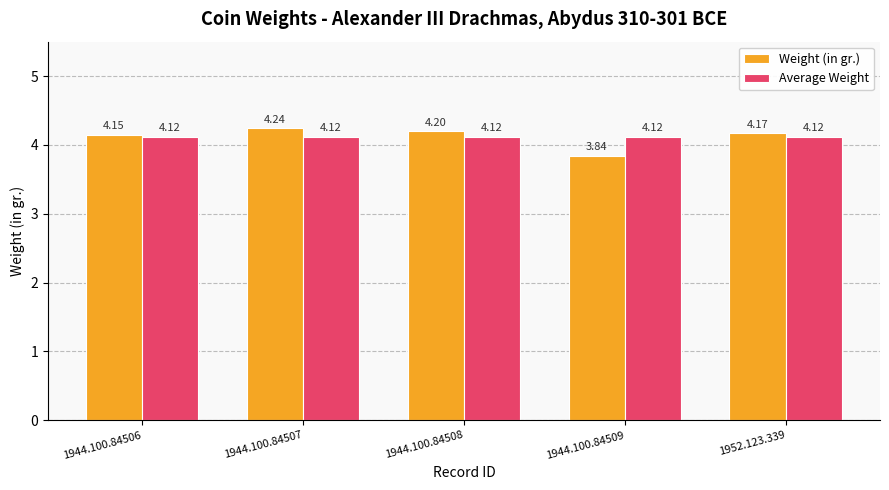

Is the value of Average Weight at 1944.100.84508 greater than the value of Weight (in gr.) at 1952.123.339?

No